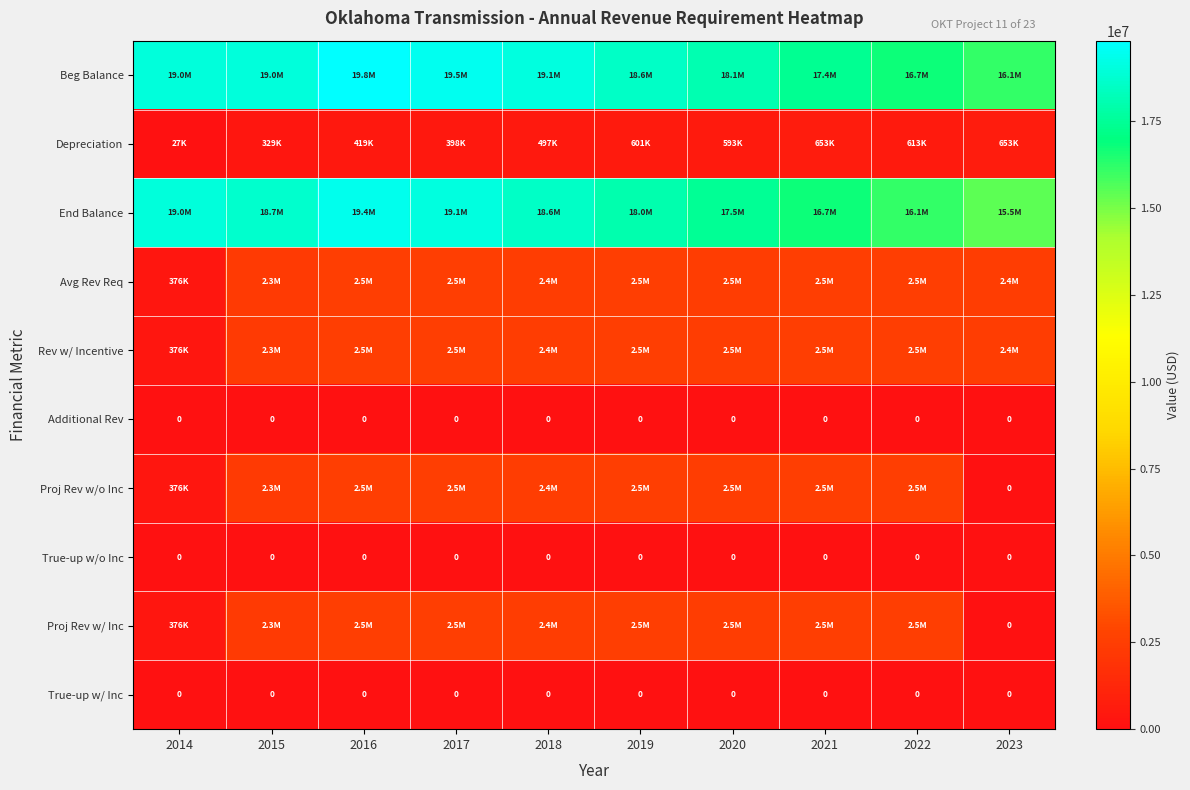

Which series changed the most between 2016 and 2021?

End Balance